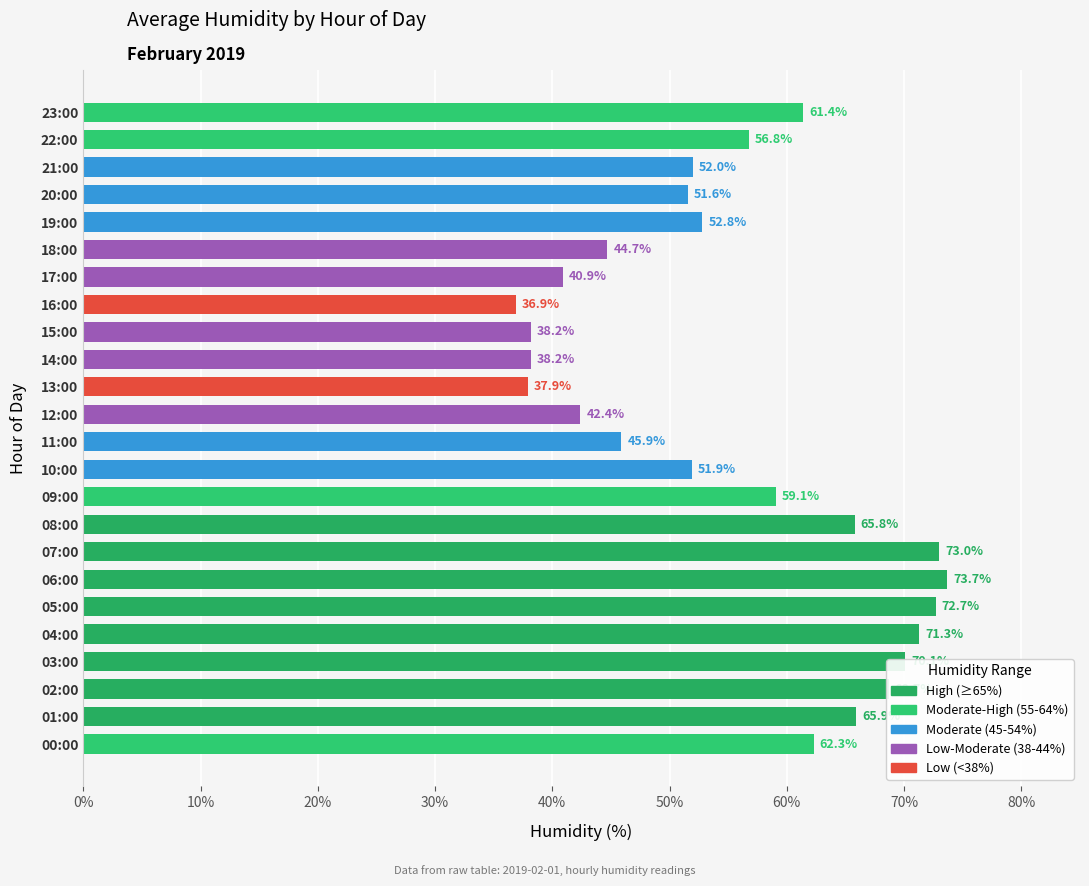

Approximately how many times larger is the value at 04:00 compared to 22:00?

1.3